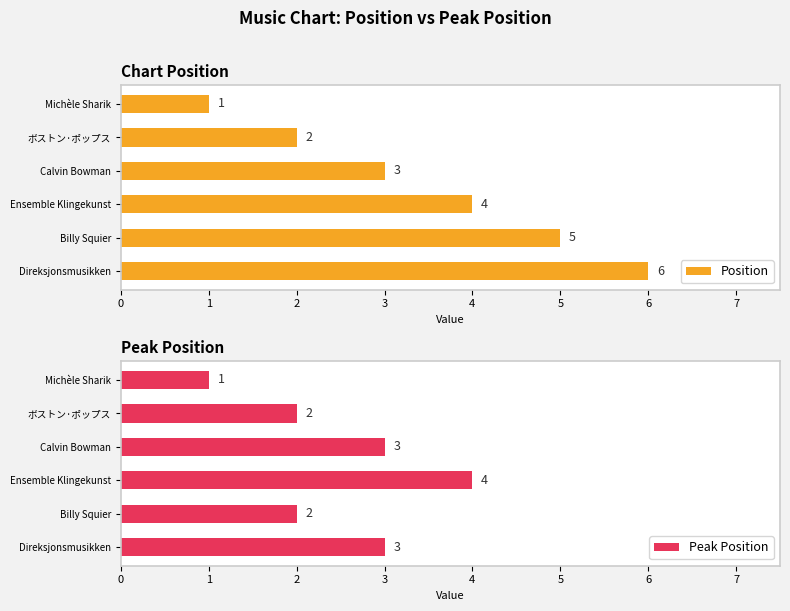

Is it true that Position equals 2 at Ensemble Klingekunst?

False